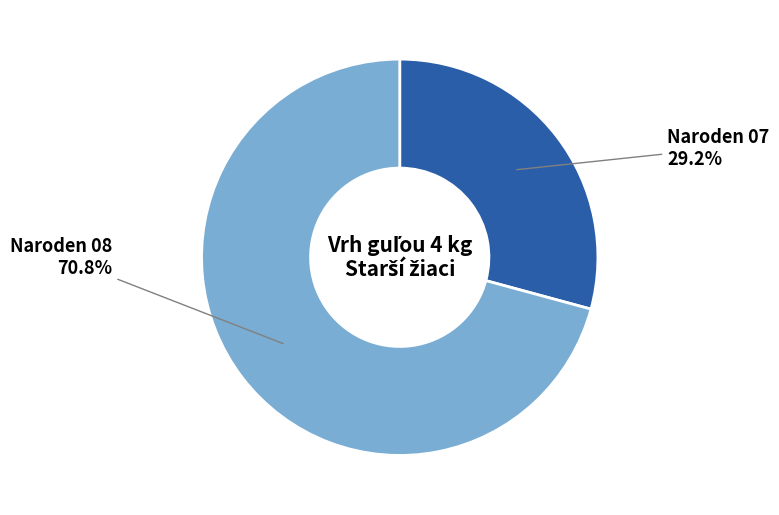

How many slices are in this pie chart?

2